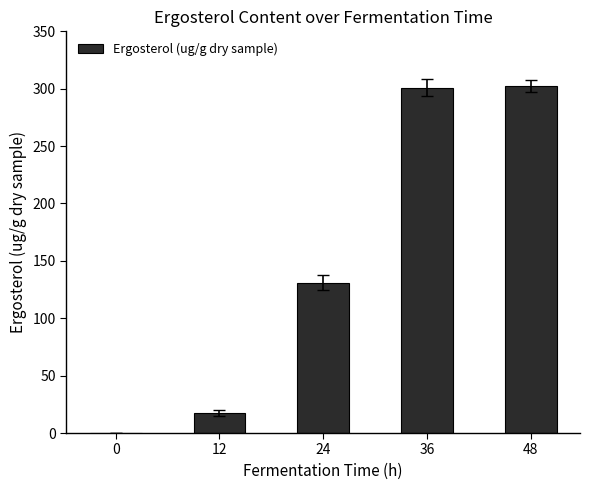

What is the approximate value at 12?

17.4